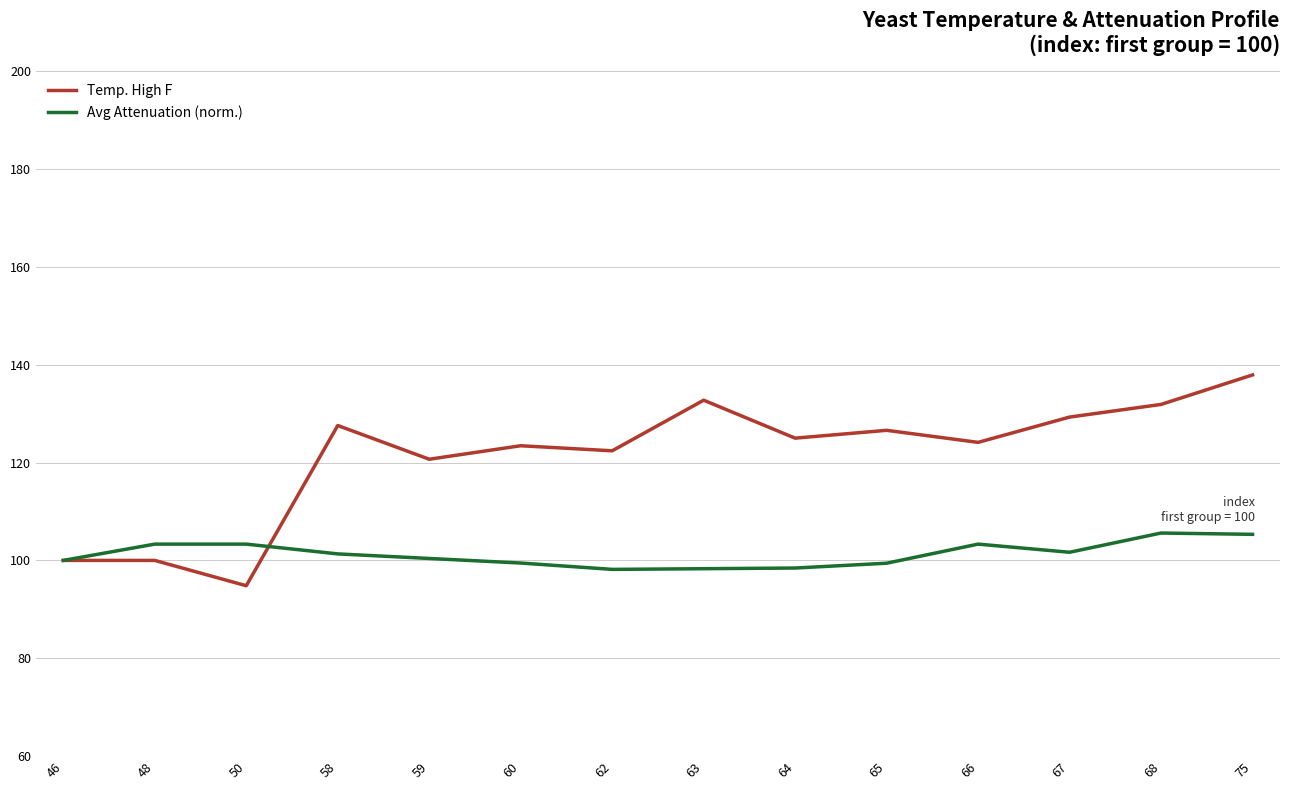

Which series has the widest spread of values?

Temp. High F